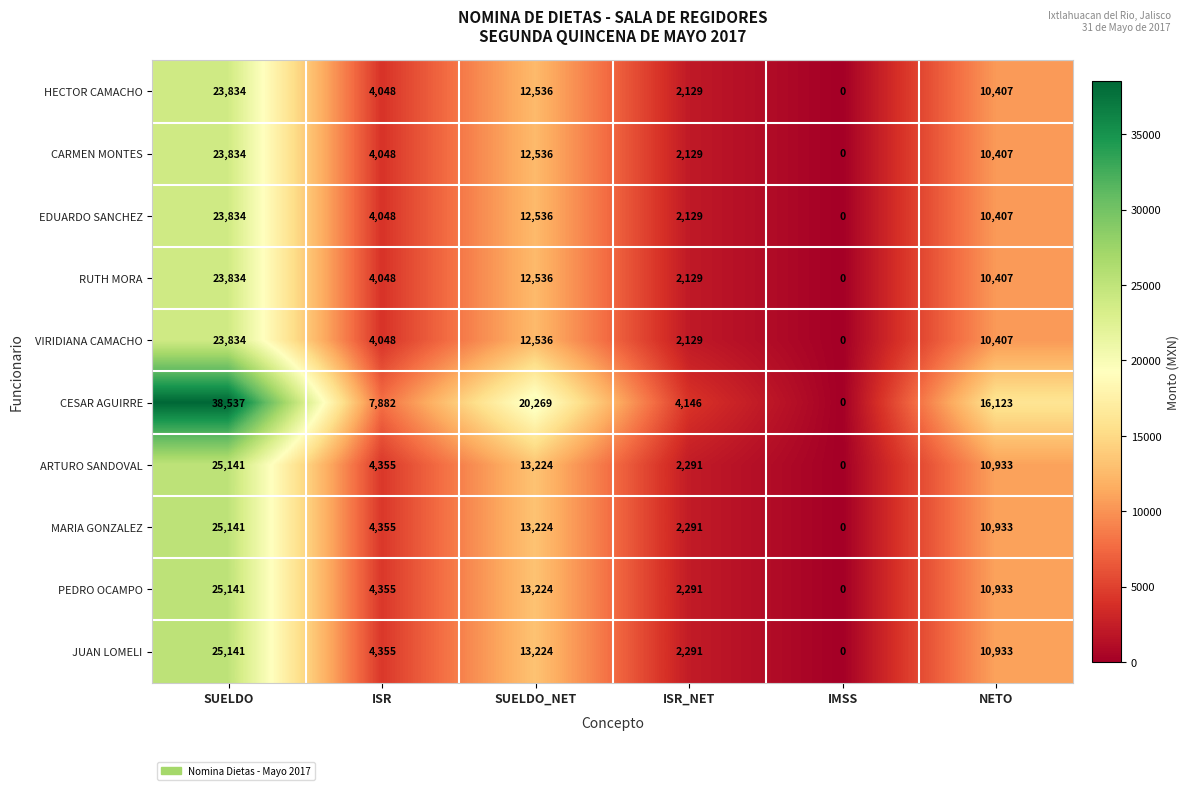

Is it true that HECTOR CAMACHO equals 2129 at ISR_NET?

True